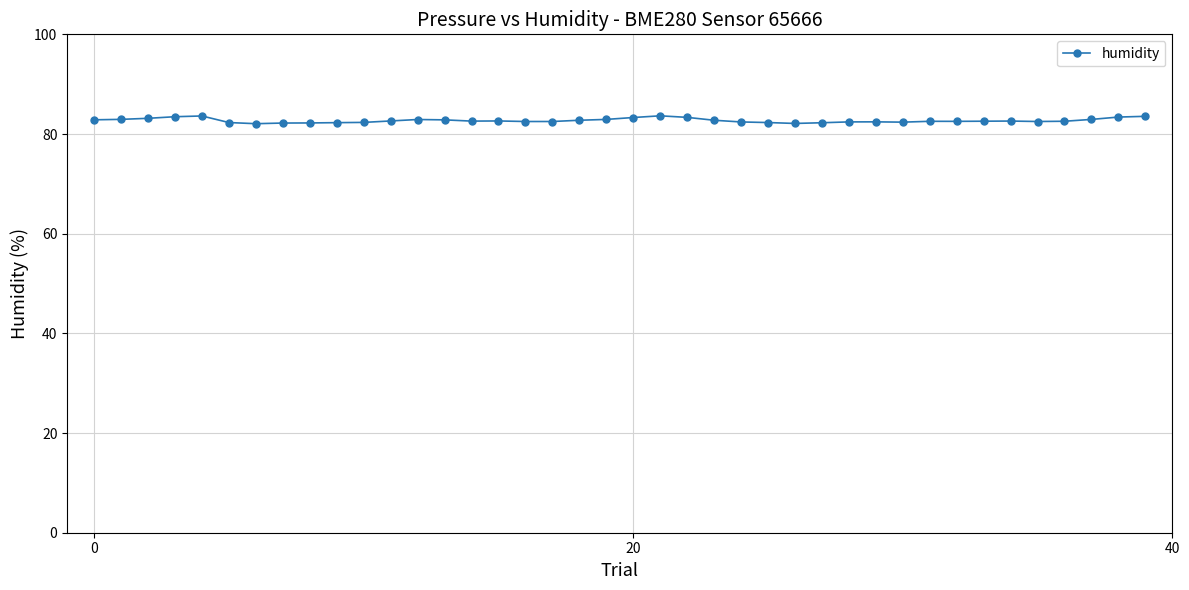

True or false: the data has more than 2 interior local peaks.

True